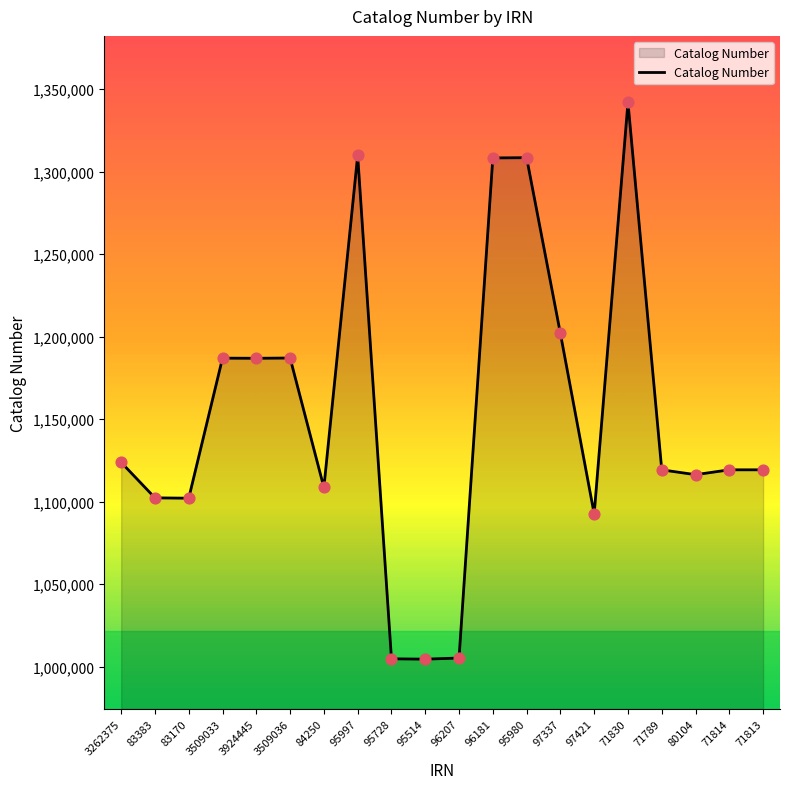

Which has a higher value, 80104 or 95728?

80104